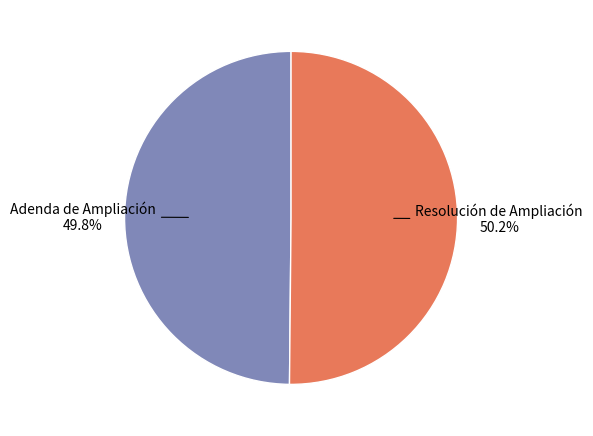

What is the ratio of the value at Resolución de Ampliación to the value at Adenda de Ampliación?

1.0